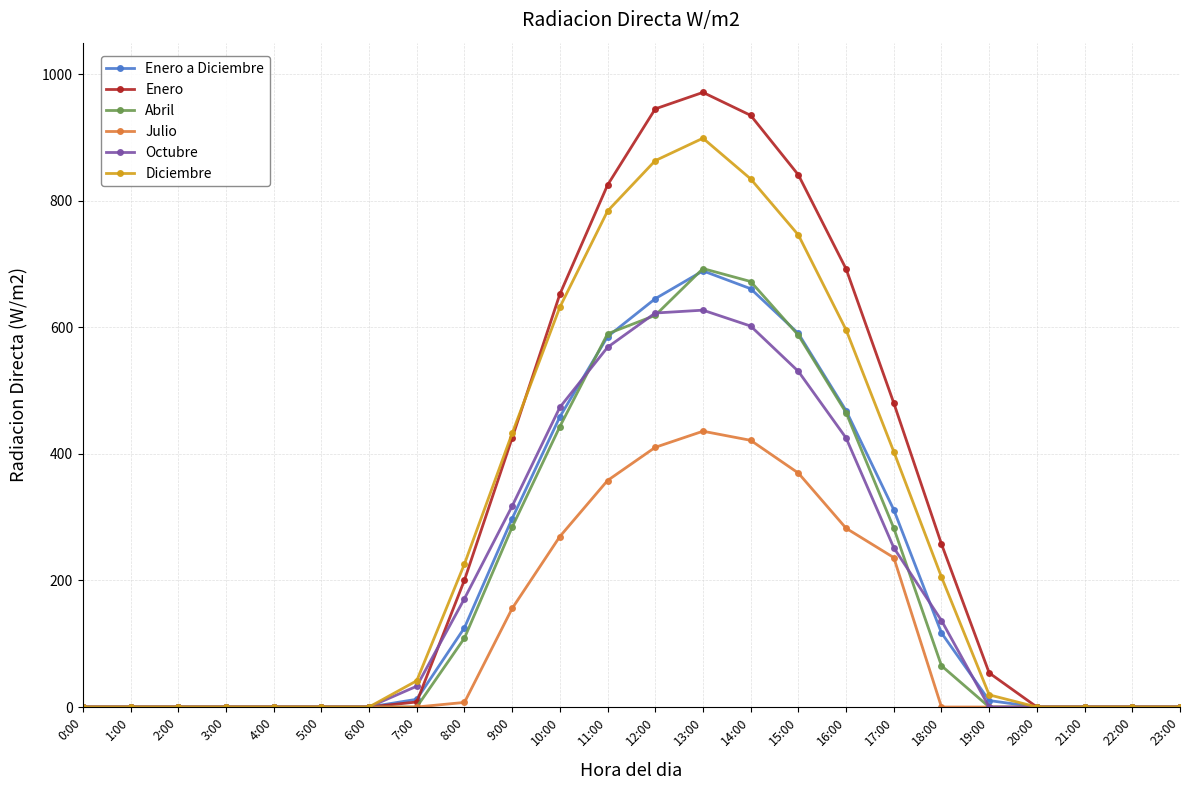

Which series has the largest total across all categories?

Enero